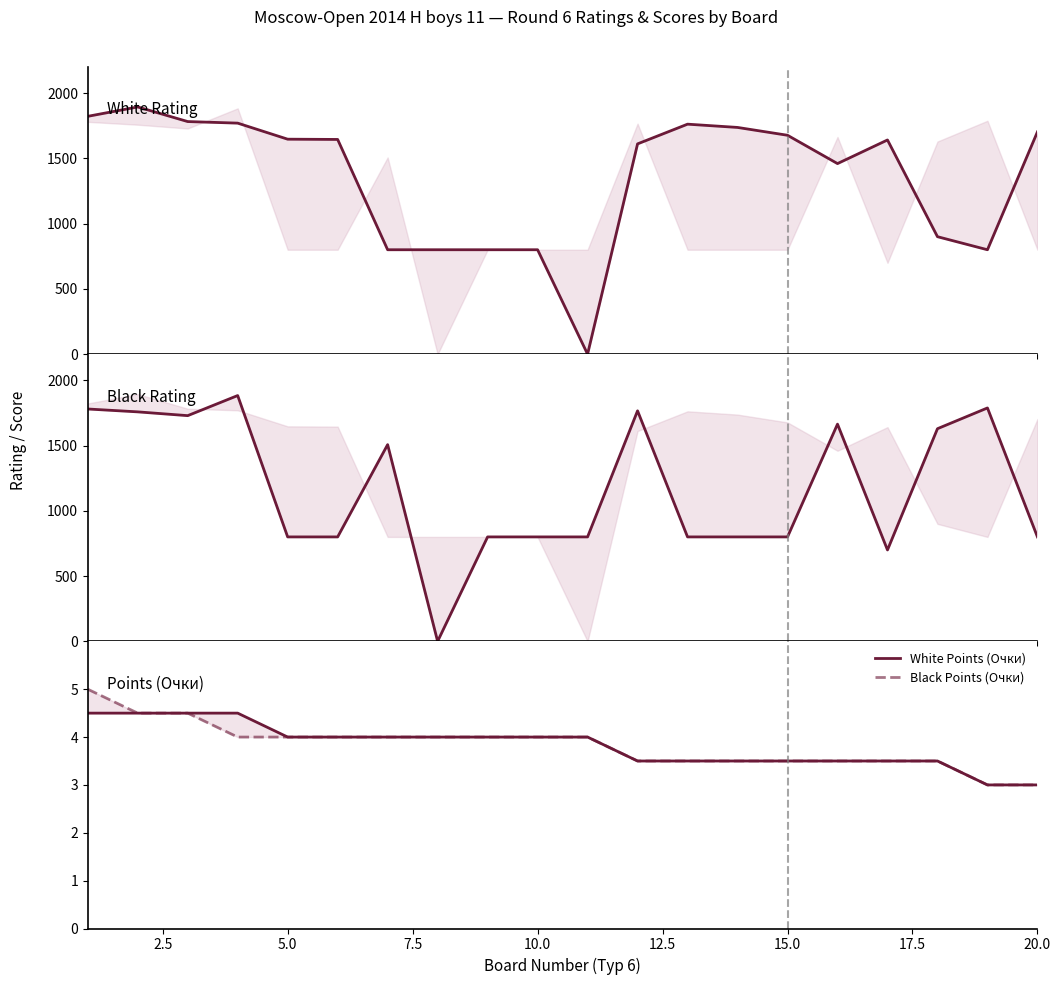

True or false: Black Points (Очки) and Black Rating (Рейт) cross at least once.

True